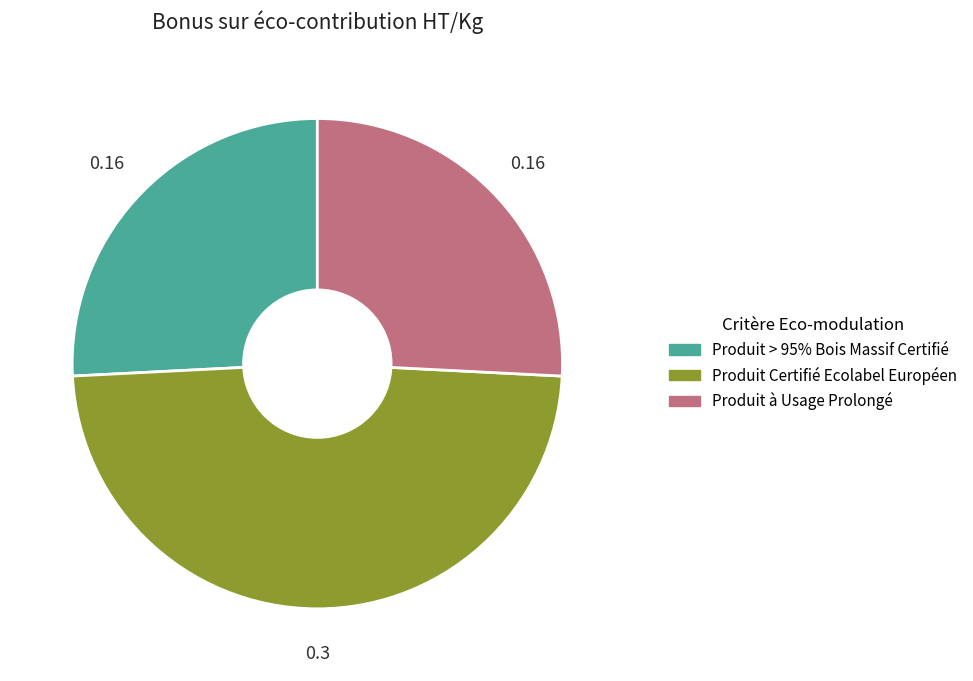

Is there a majority slice in this chart?

No